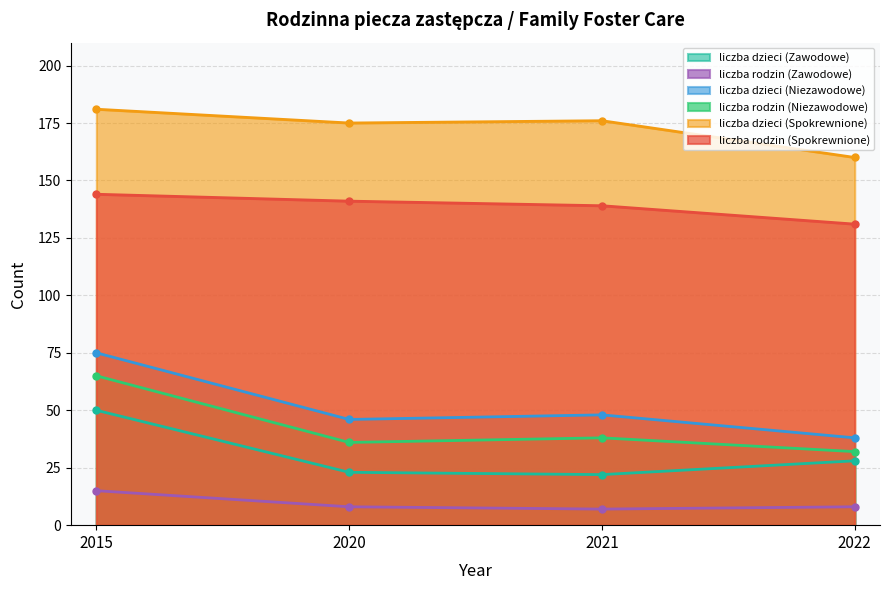

What is the value of the liczba dzieci (Zawodowe) point at the 1st from the left?

50